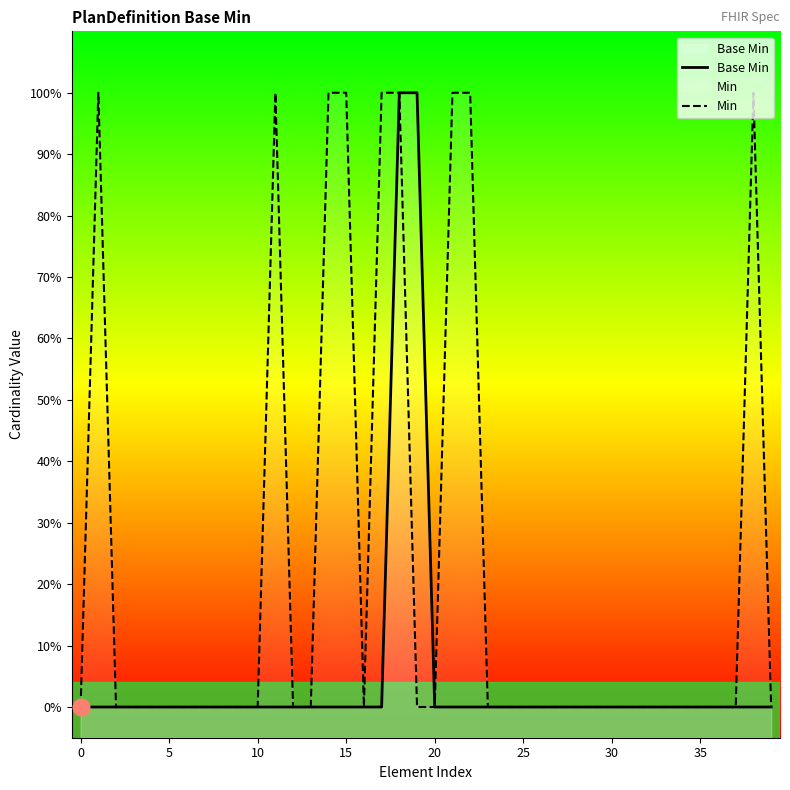

Which series has the largest total across all categories?

Min